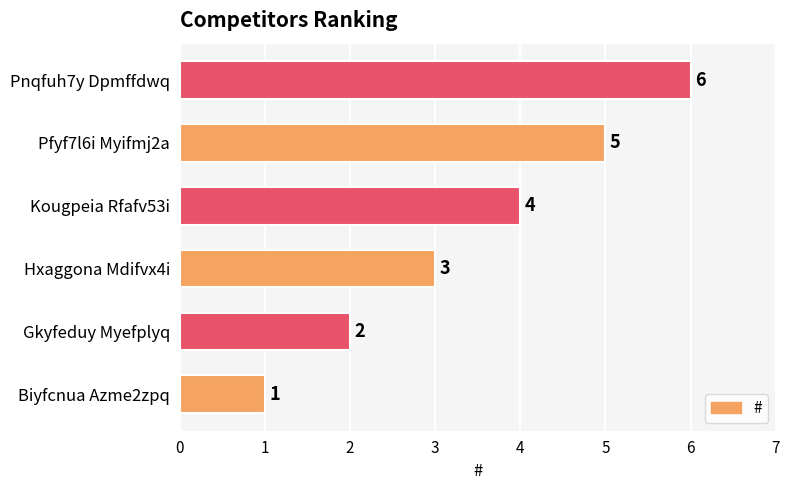

List the labels in order of value, smallest first.

Biyfcnua Azme2zpq, Gkyfeduy Myefplyq, Hxaggona Mdifvx4i, Kougpeia Rfafv53i, Pfyf7l6i Myifmj2a, Pnqfuh7y Dpmffdwq